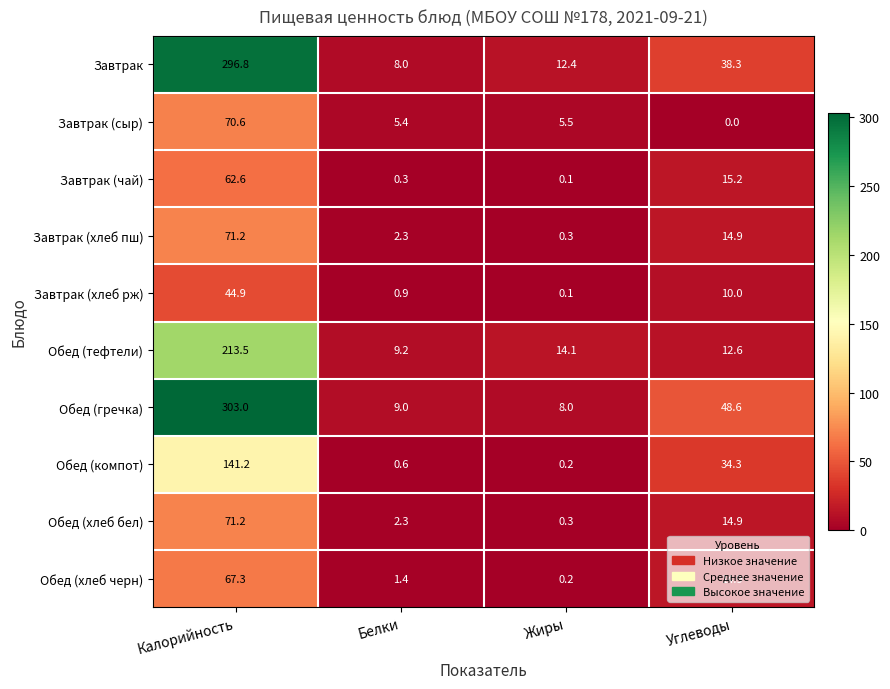

At how many categories does at least one series exceed 10?

3